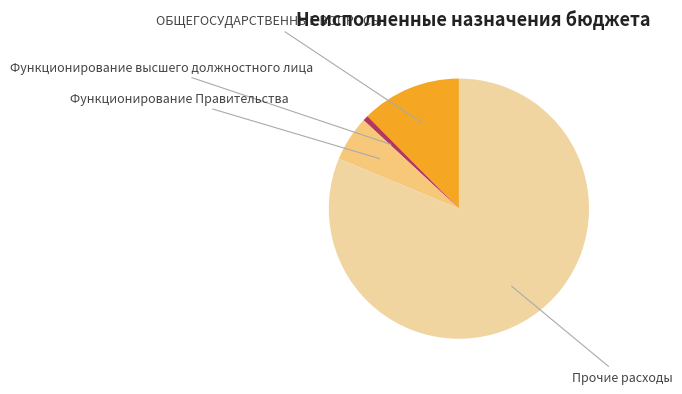

Does any single category account for the majority?

Yes